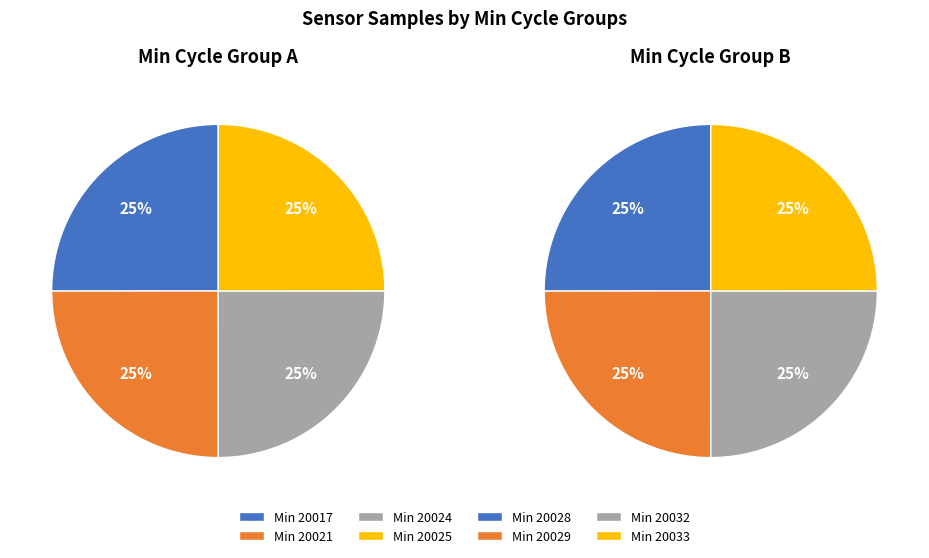

True or false: 20021 accounts for 12% of the total.

True